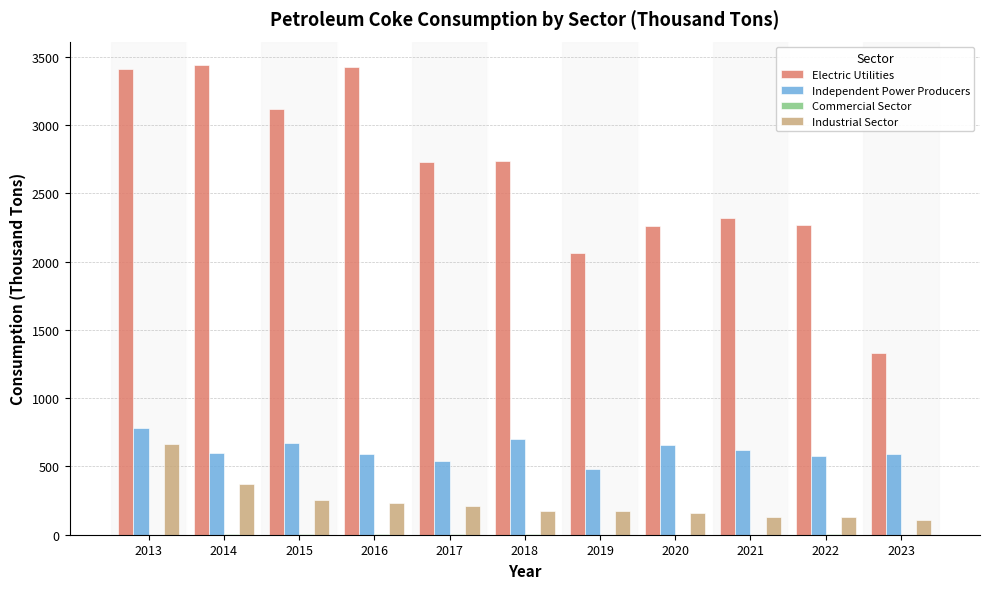

Is it true that Electric Utilities equals 4514 at 2015?

False